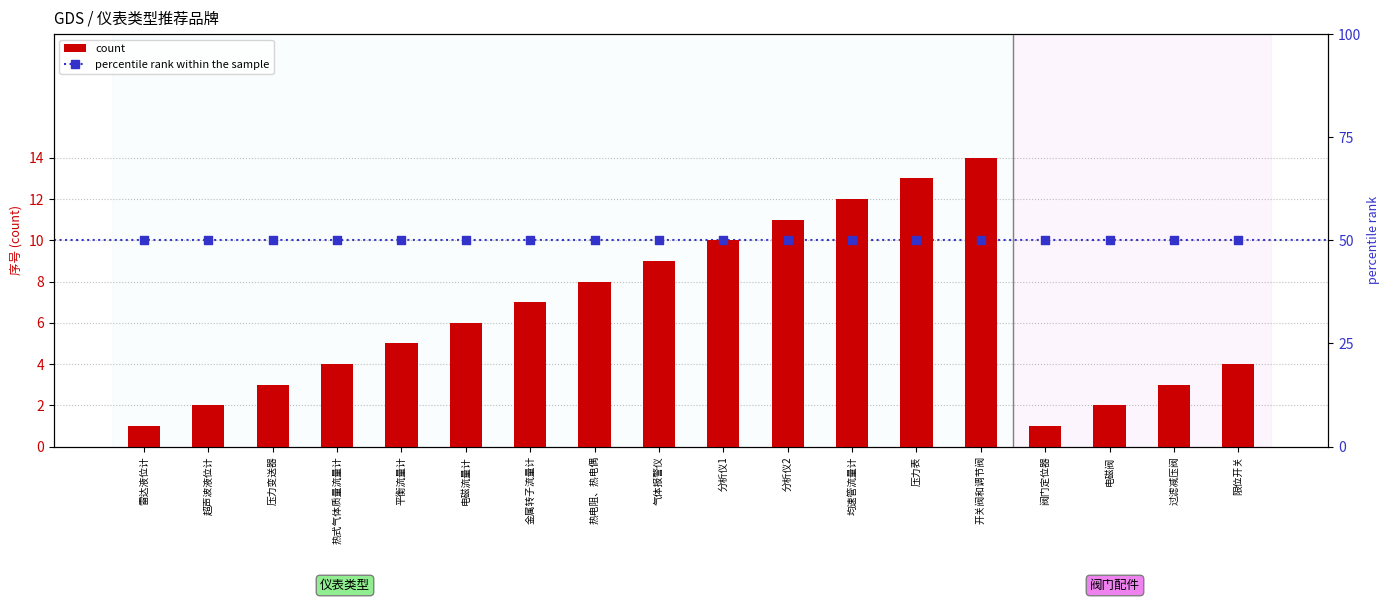

Which series contains the lowest Y value?

count